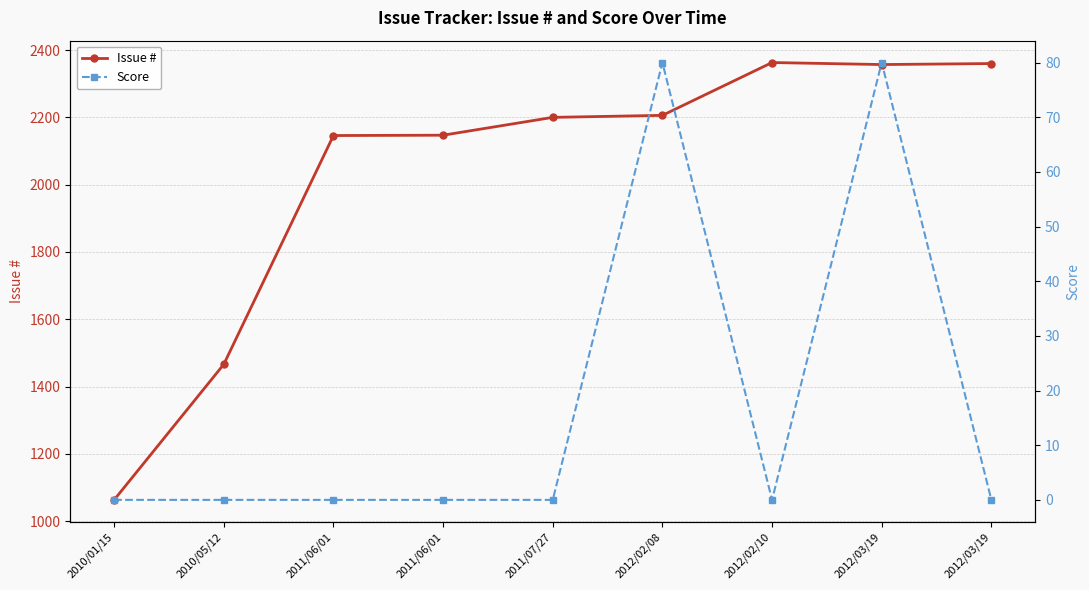

List the series in order of their peak value, lowest first.

Score, Issue #